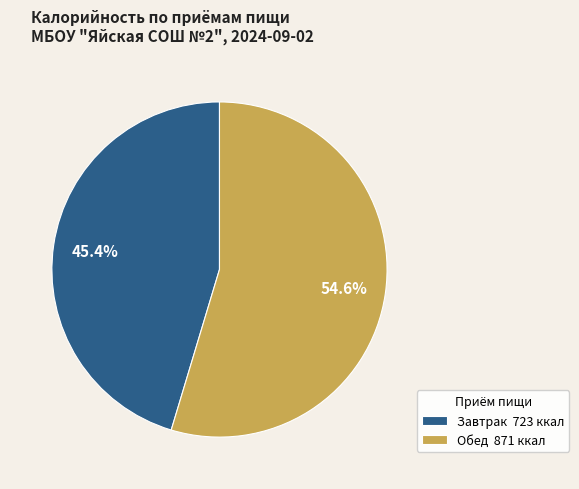

What percentage is NOT represented by Обед?

45.4%